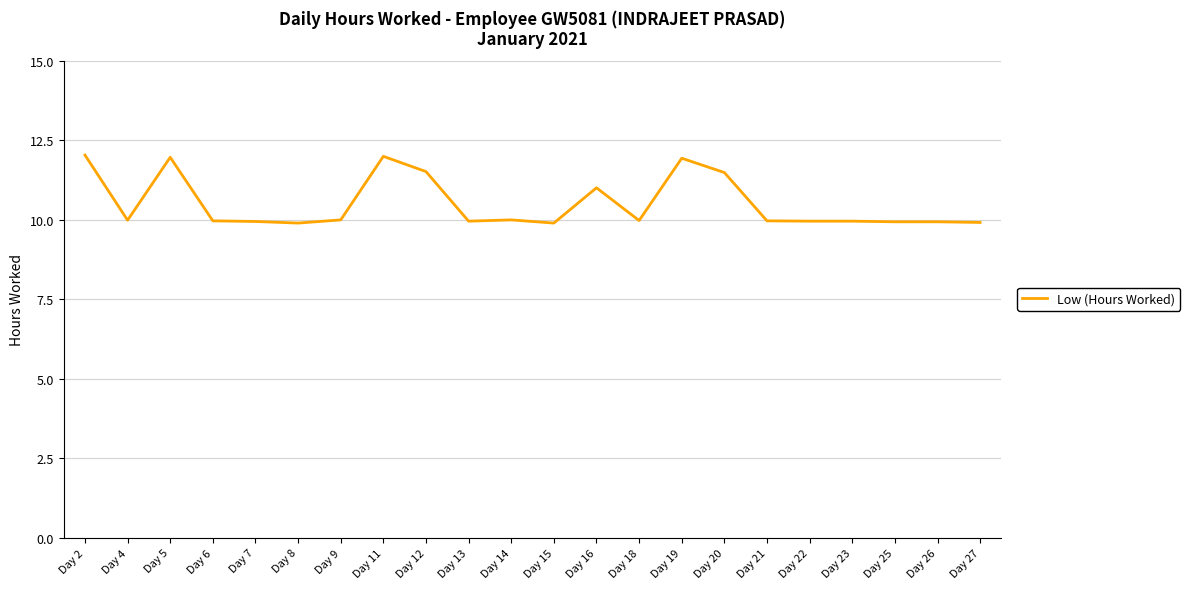

The chart shows a value of 5.0 at Day 12. True or false?

False